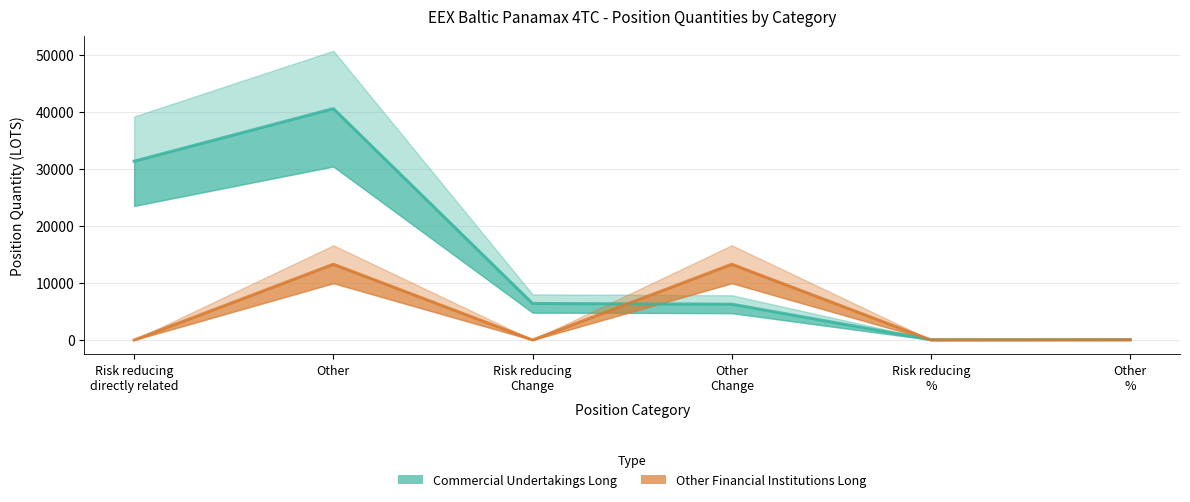

How many lines are shown in the chart?

2